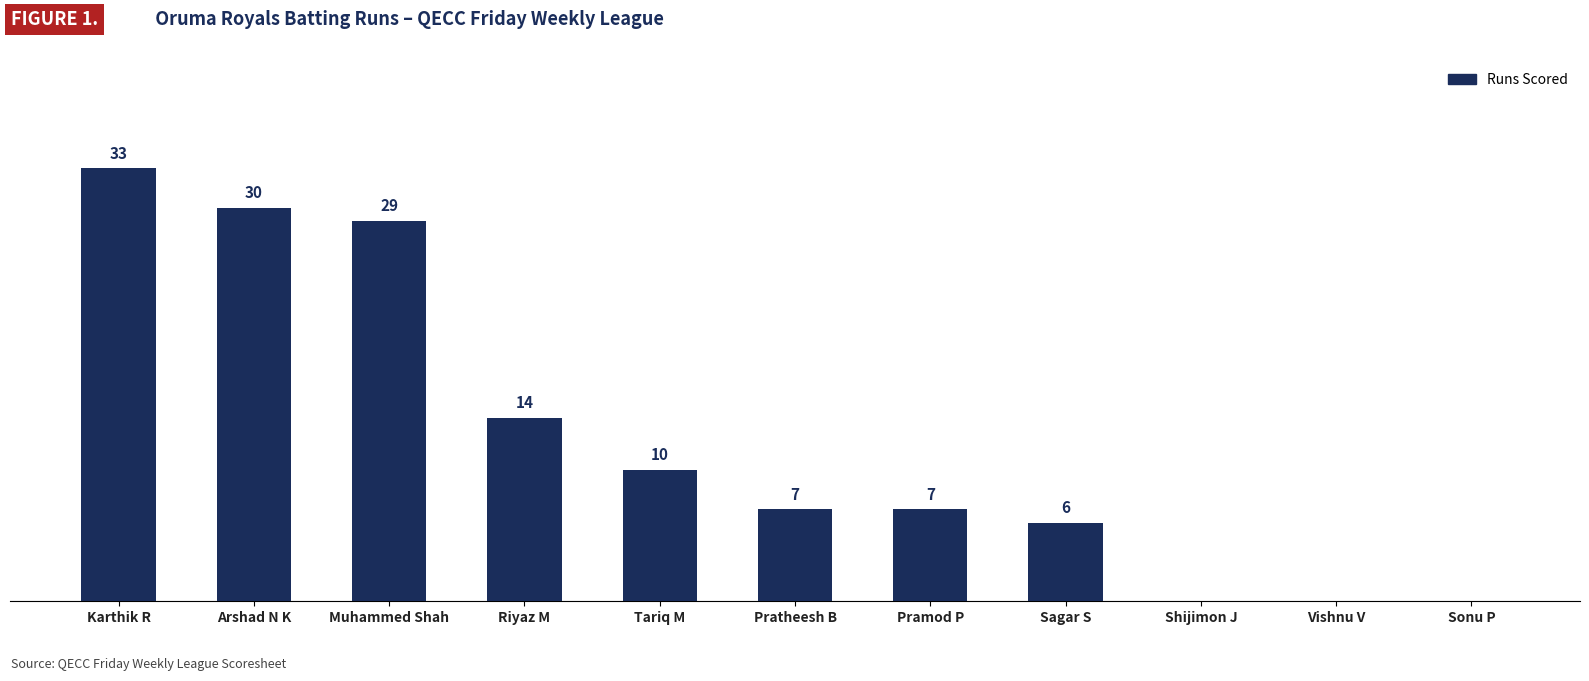

Where does the data first go above 7?

Karthik R